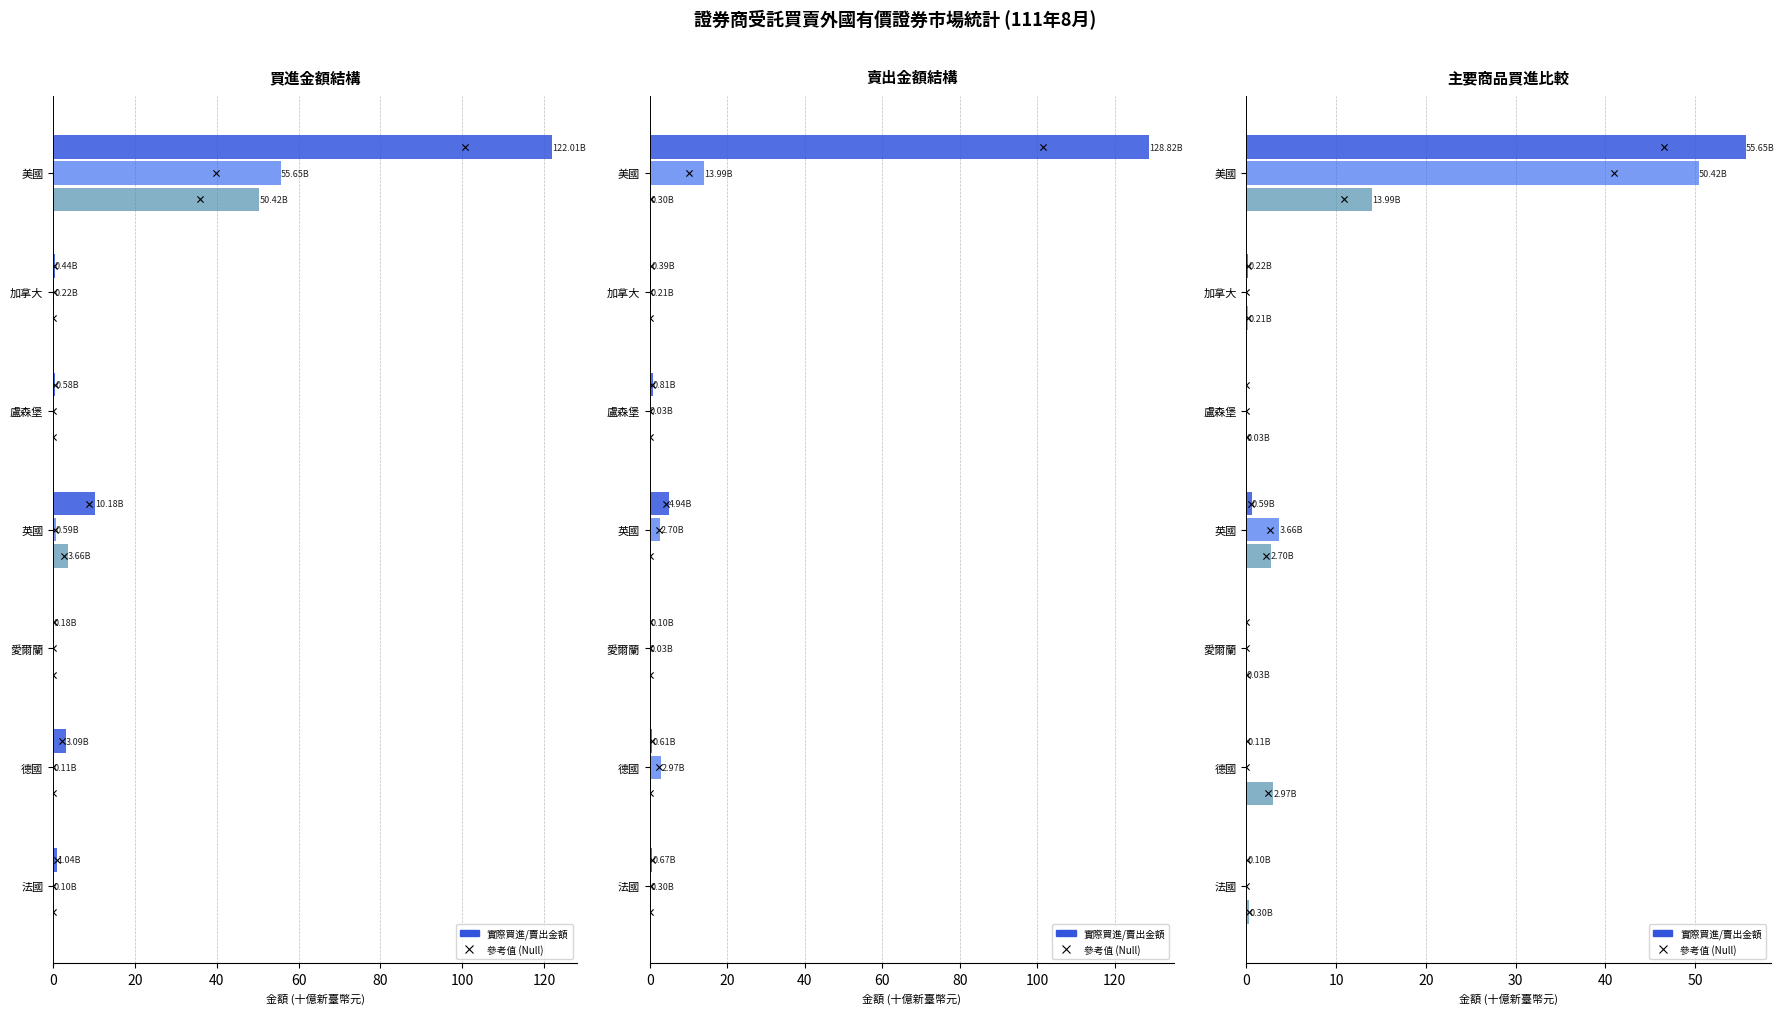

Which series has the largest total across all categories?

買進金額(合計)